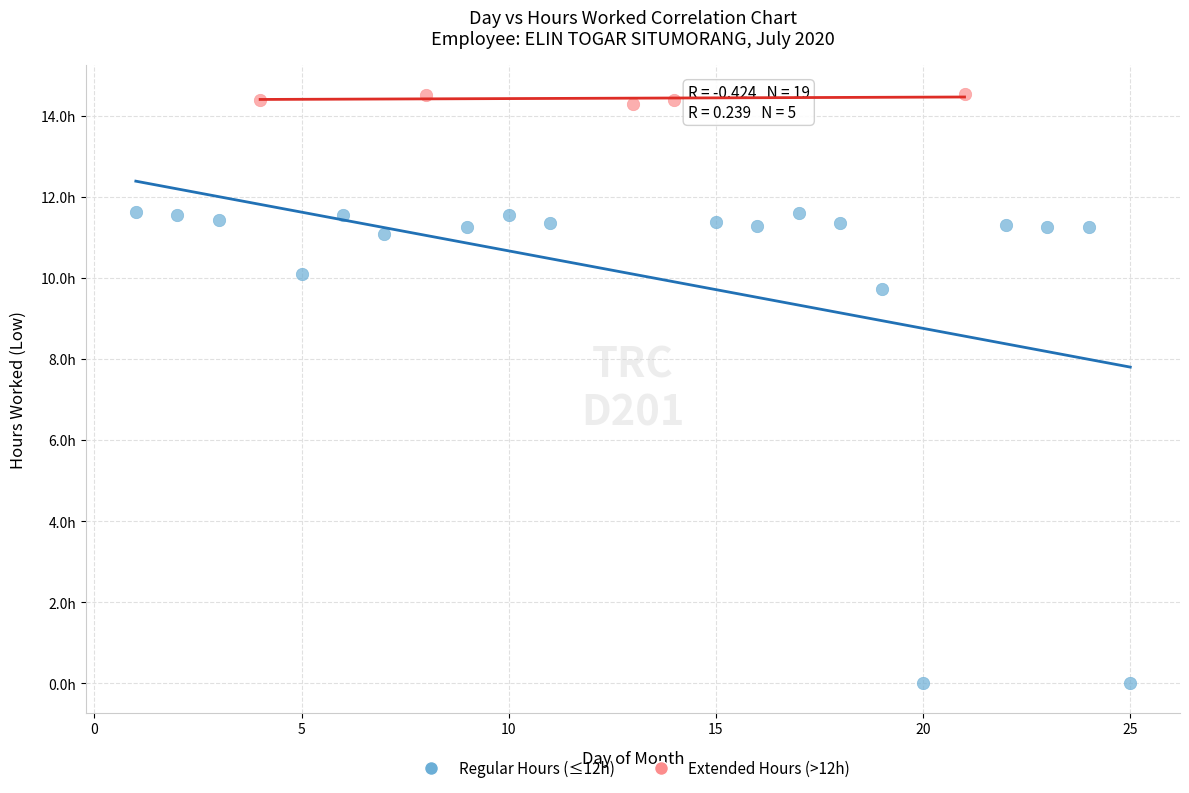

What are all the series names shown in the legend?

Regular Hours (≤12h), Extended Hours (>12h)